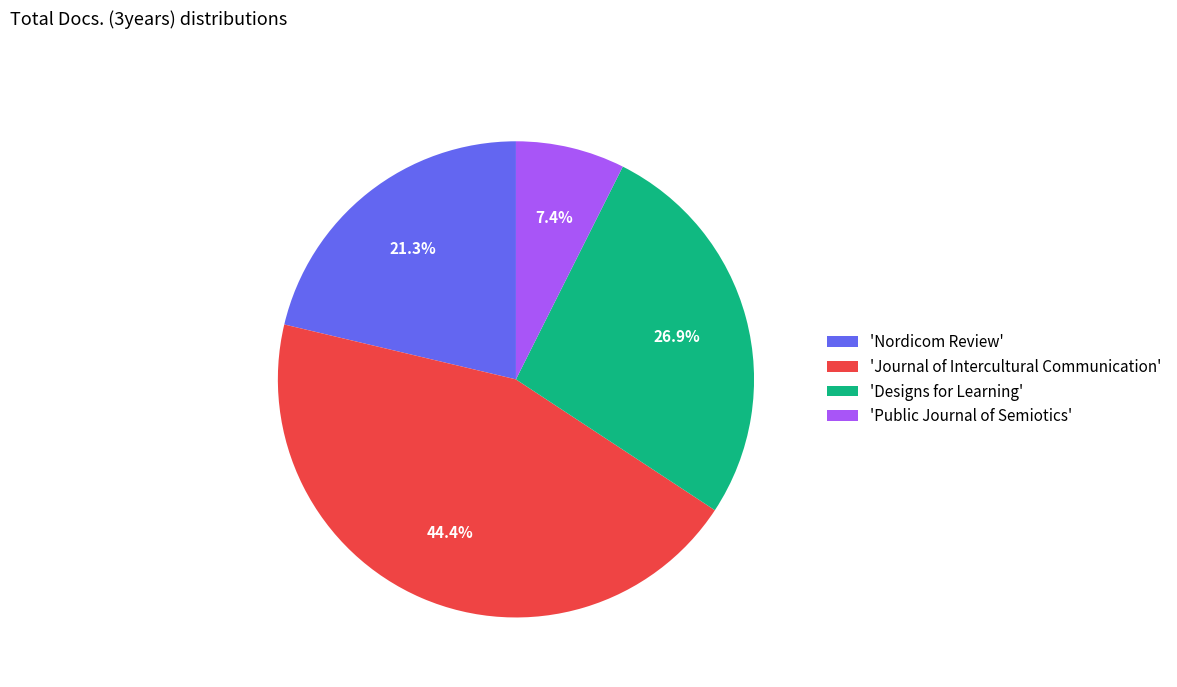

Count the number of slices in the pie.

4